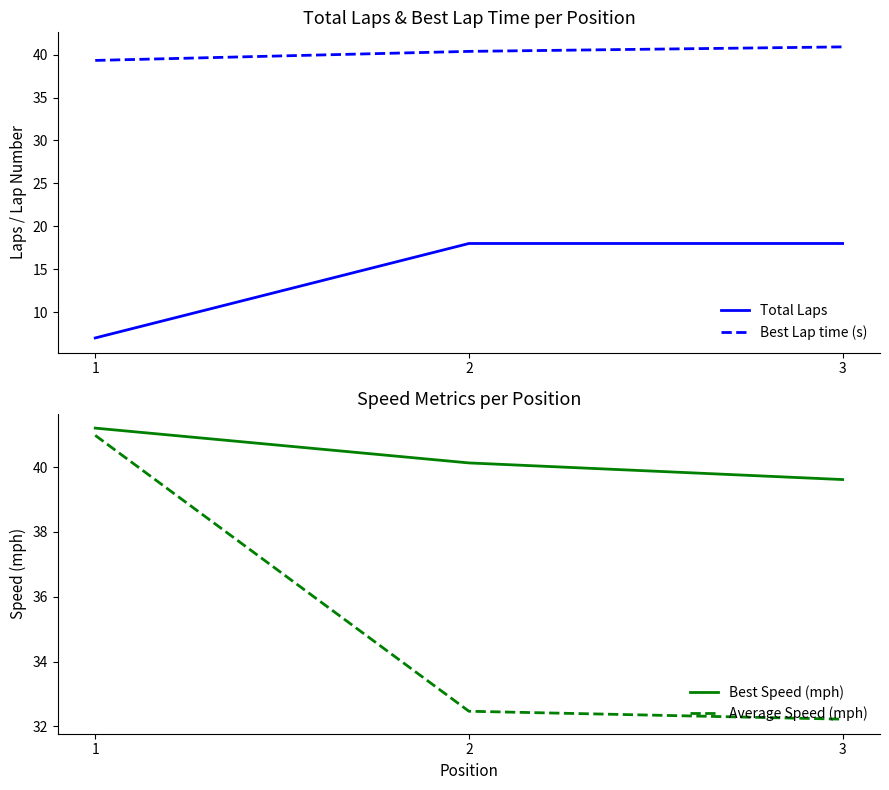

What is the sum of all Total Laps values?

43.0